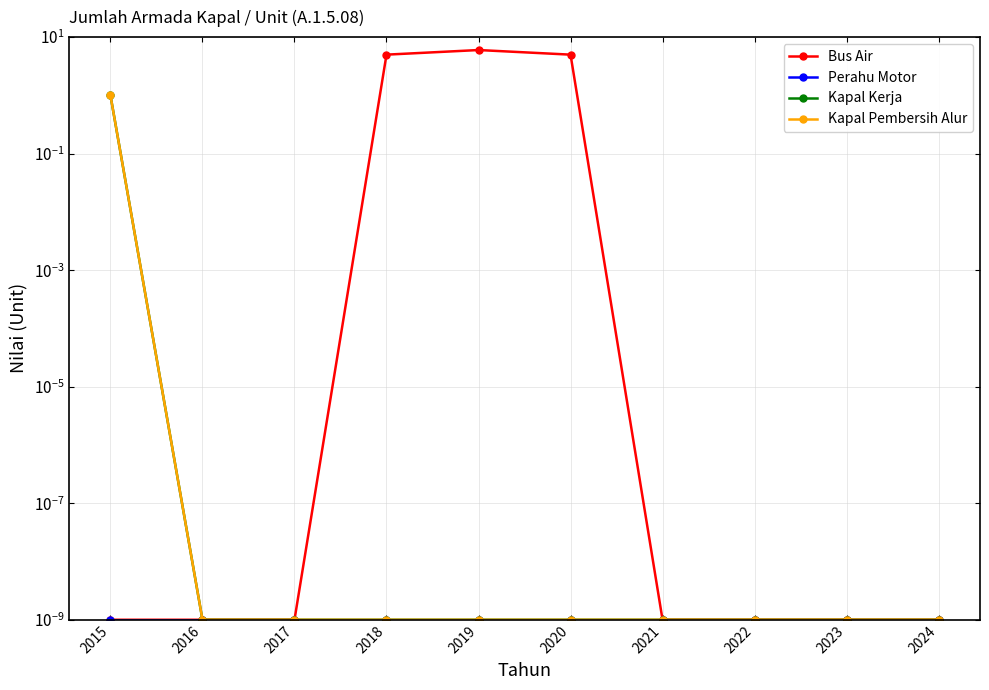

True or false: Bus Air has a value of 5.0 at 2018.

True